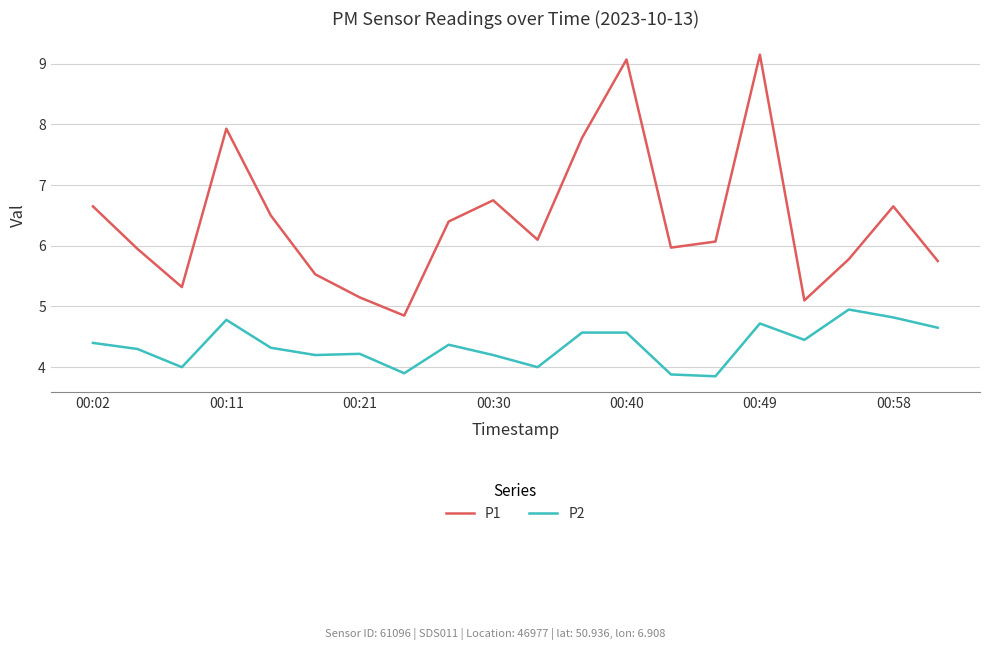

What is the minimum value shown in the chart?

3.9